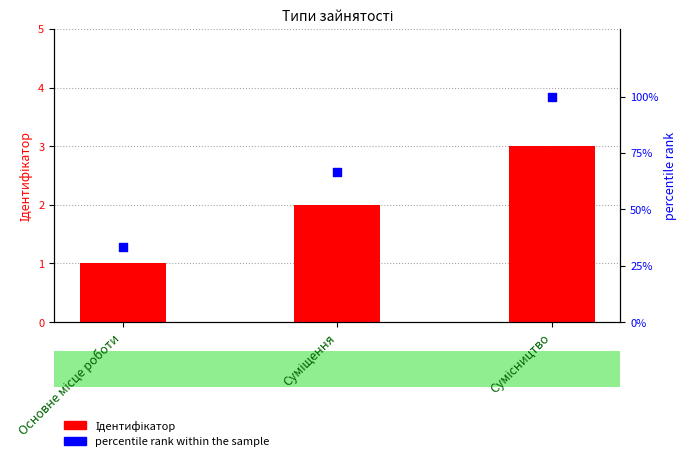

Is the value of percentile rank within the sample at Основне місце роботи greater than the value of Ідентифікатор at Основне місце роботи?

Yes